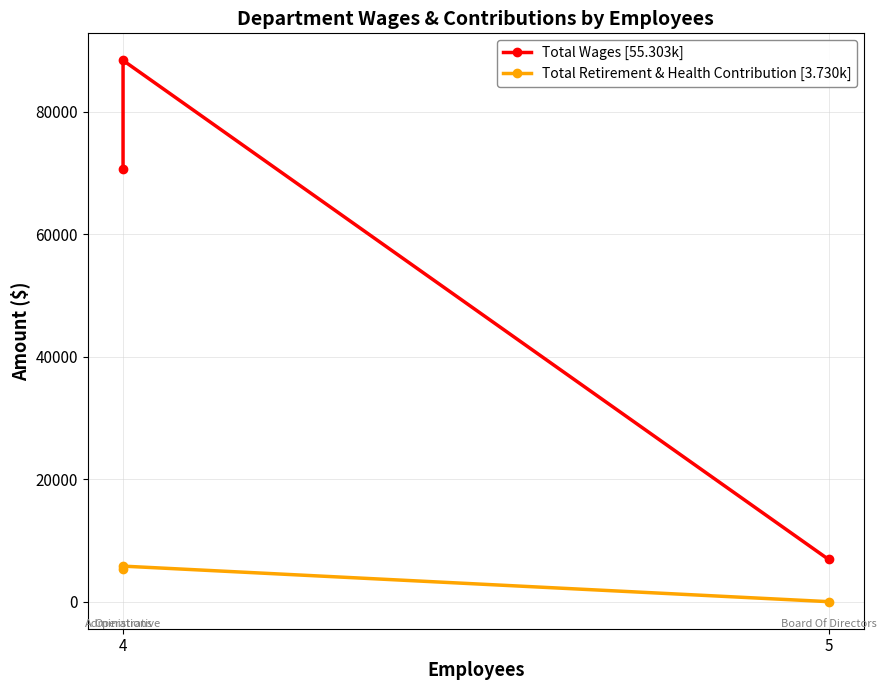

Which series has the largest total across all categories?

Total Wages [55.303k]